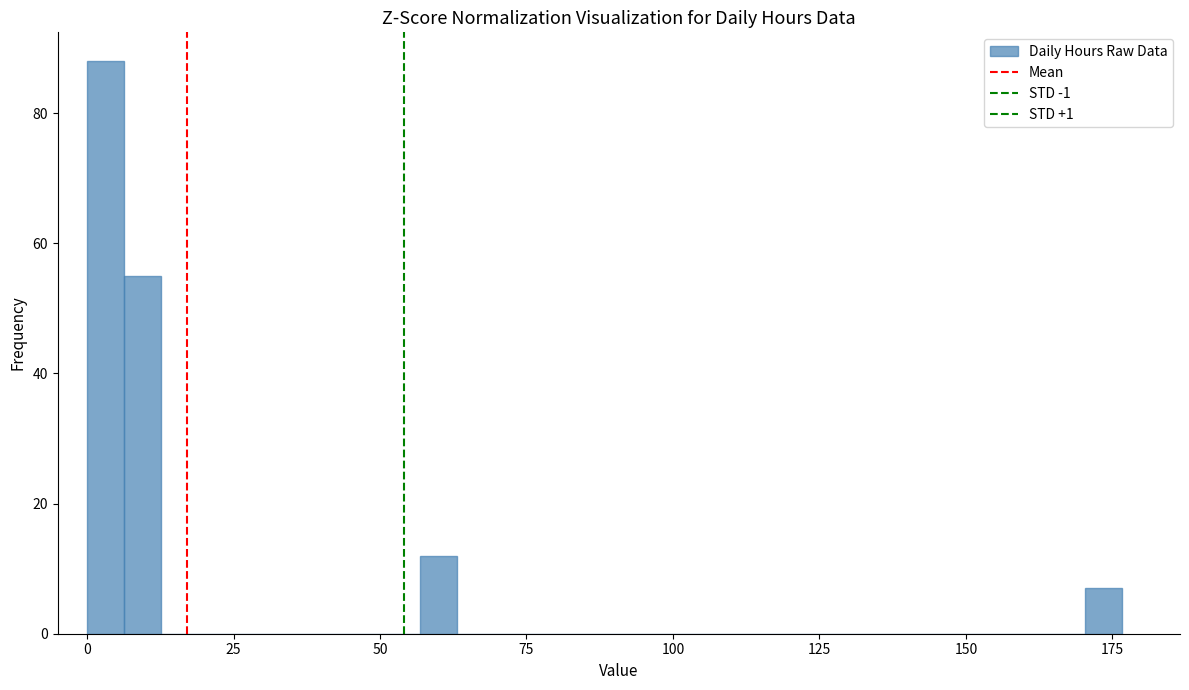

Read against the x-axis, roughly where is the centre of the tallest bar?

5